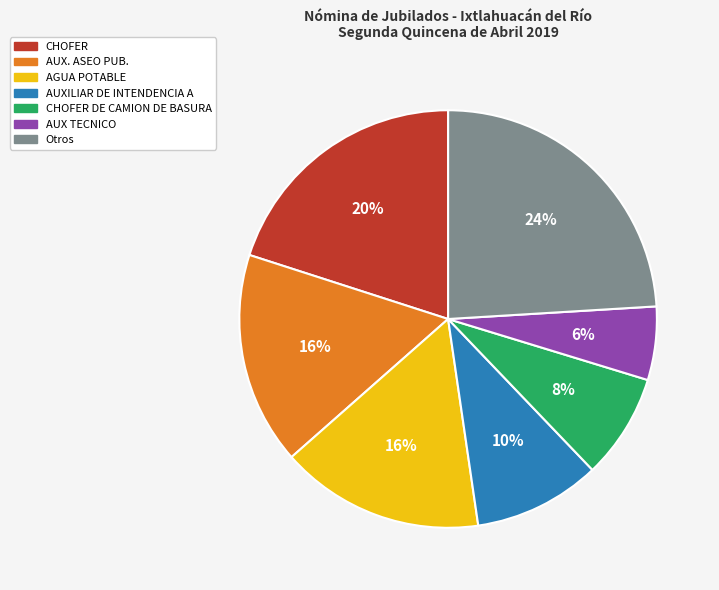

Is there a majority slice in this chart?

No